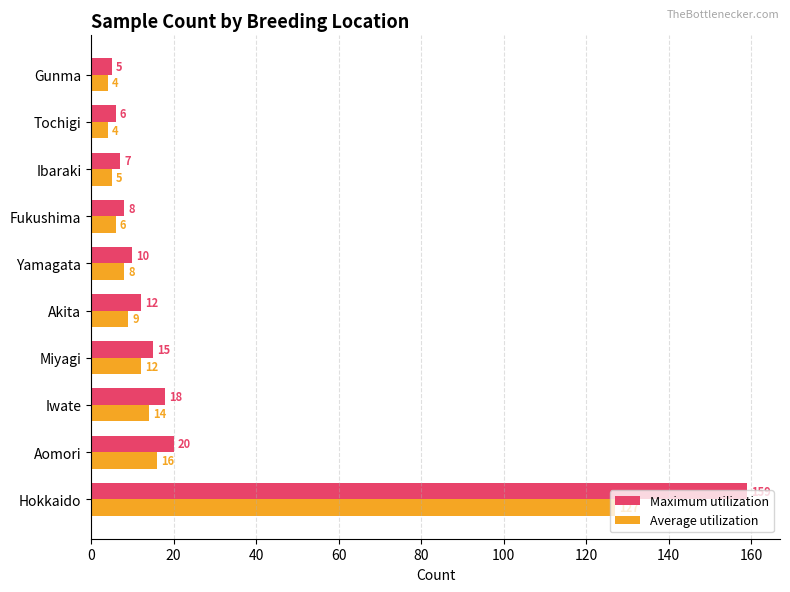

Is it true that Average utilization equals 8 at Yamagata?

True